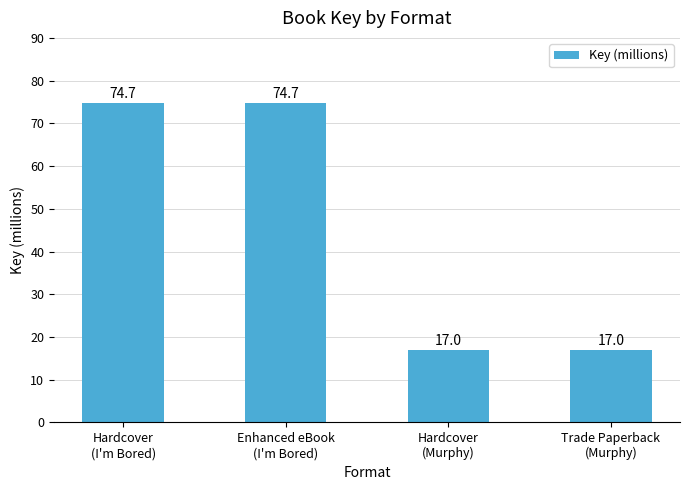

Approximately how many times larger is the value at Trade Paperback
(Murphy) compared to Hardcover
(I'm Bored)?

0.2